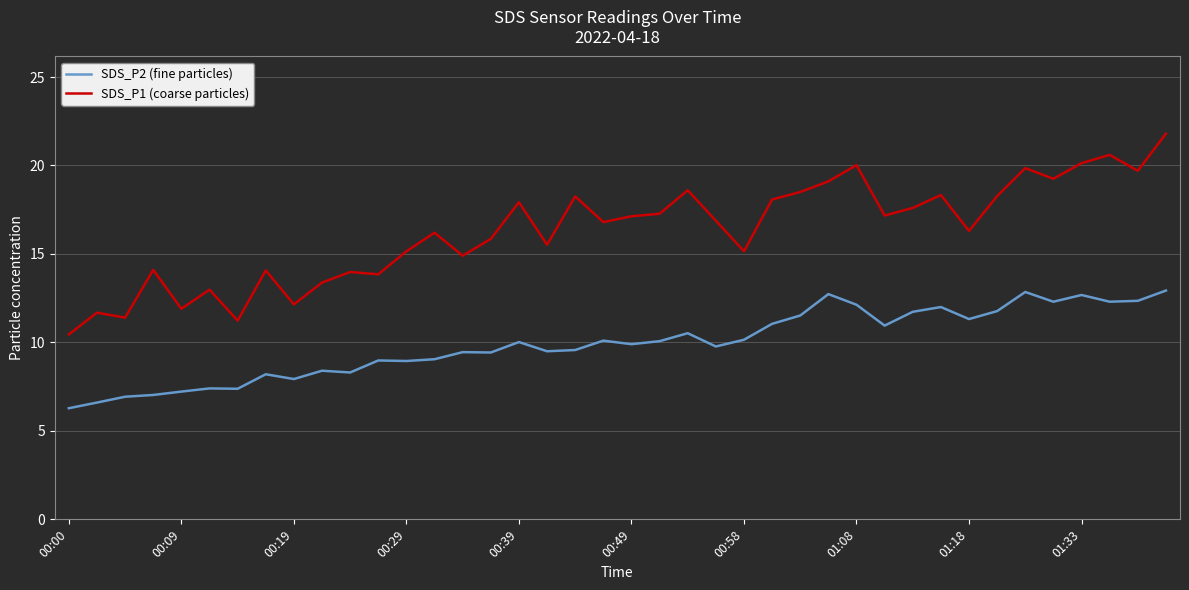

Which series has the widest spread of values?

SDS_P1 (coarse particles)